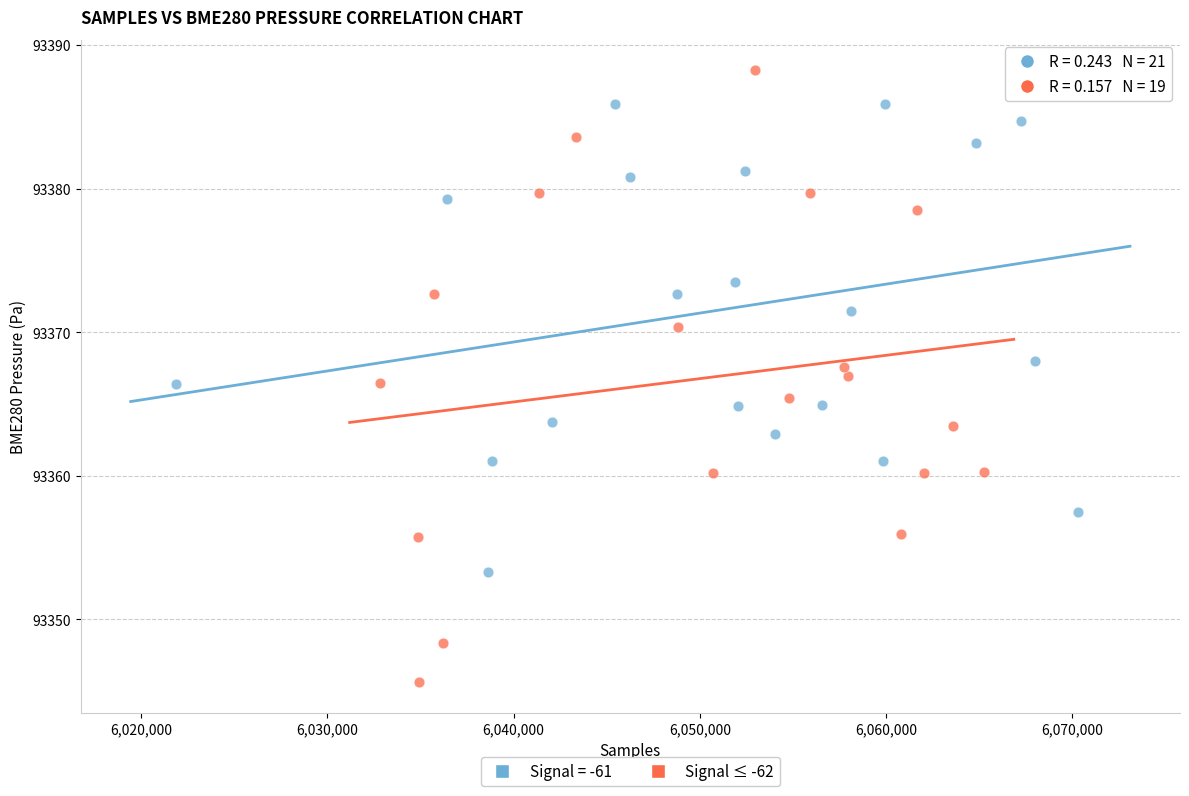

Which series reaches the minimum Y coordinate?

Signal ≤ -62